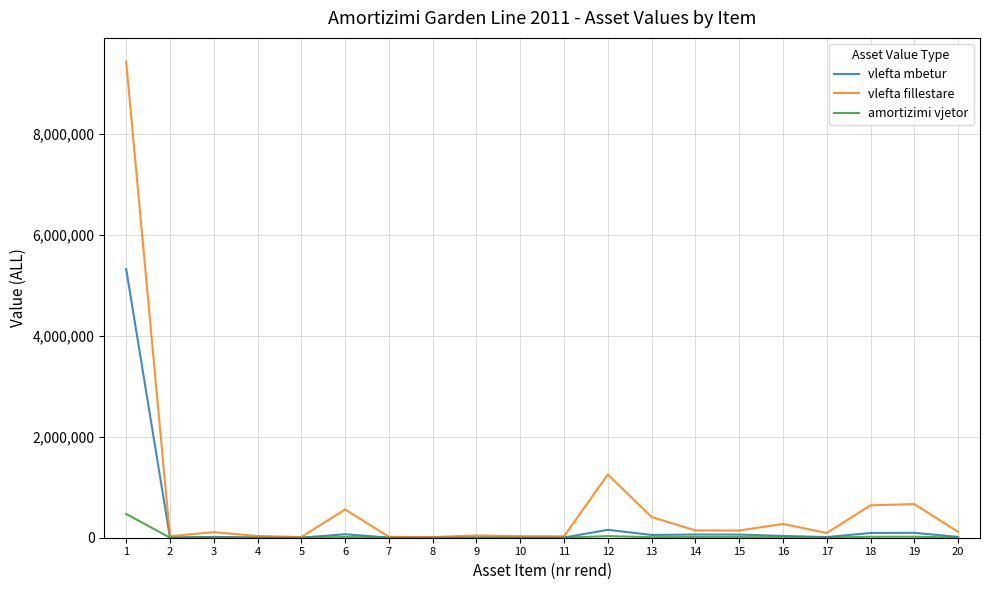

List the series in order of their peak value, highest first.

vlefta fillestare, vlefta mbetur, amortizimi vjetor